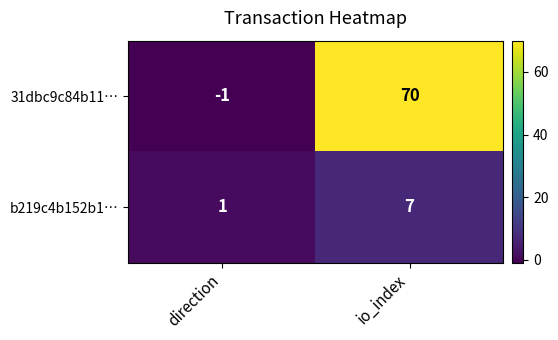

Reading right to left, list all the values displayed in this chart.

31dbc9c84b11…: io_index=70	direction=-1
b219c4b152b1…: io_index=7	direction=1